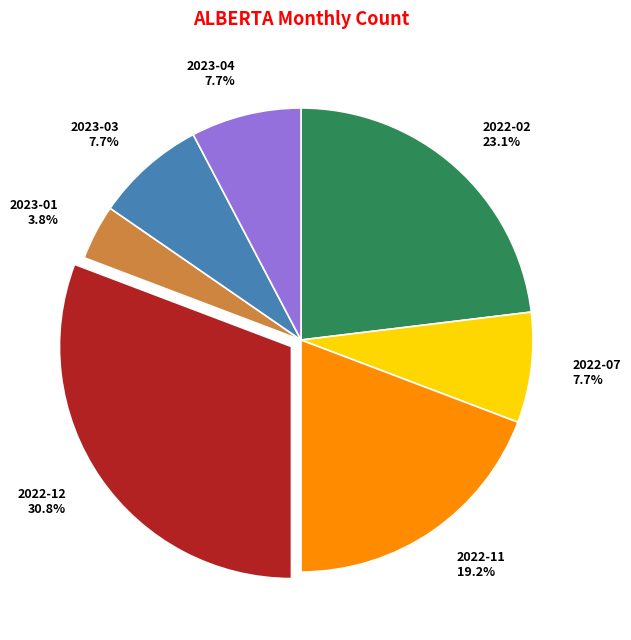

The 2023-03 slice represents 15% of the pie. True or false?

False